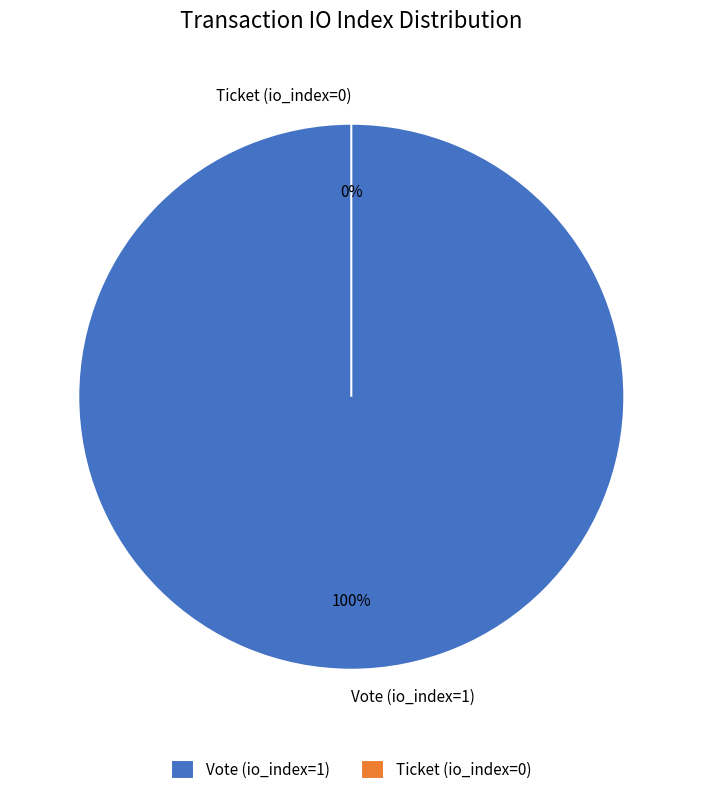

Which category has the biggest portion of the pie?

Vote (io_index=1)